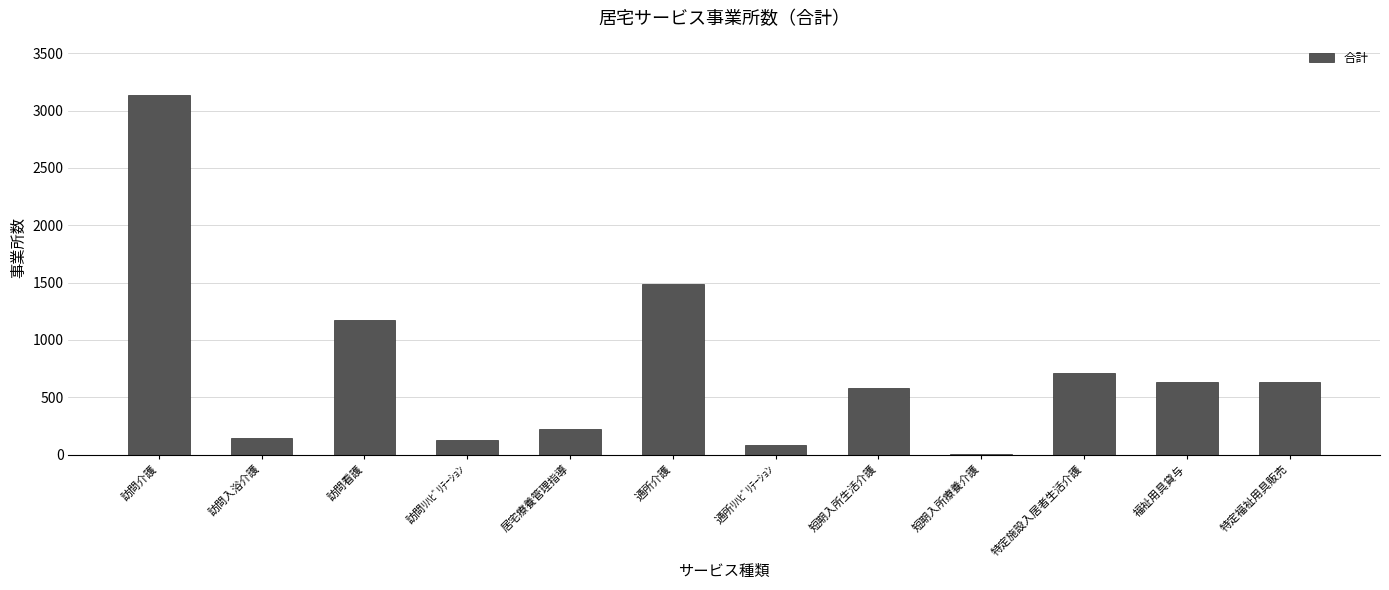

The value at 福祉用具貸与 is 636. True or false?

True